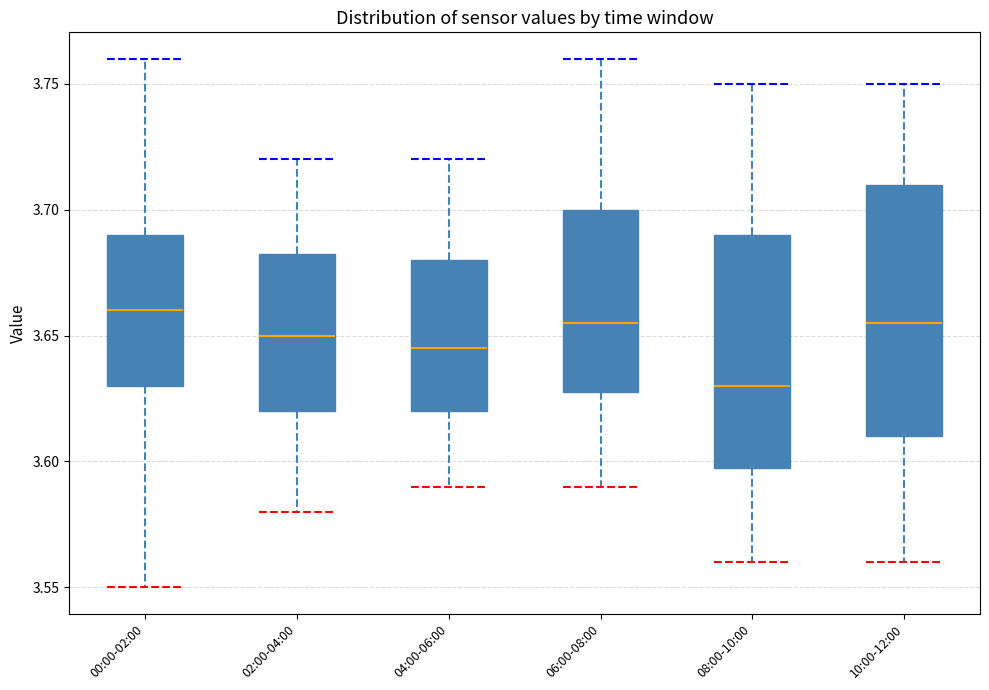

Where is the upper edge of the box for 10:00-12:00 on the y-axis? The values are not printed on the chart, so give them approximately, as read against the axis.

3.710